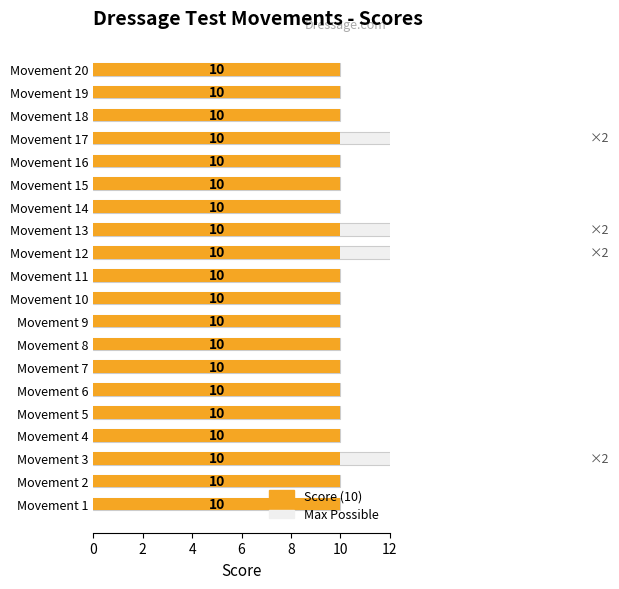

Which series has the largest total across all categories?

Max Possible